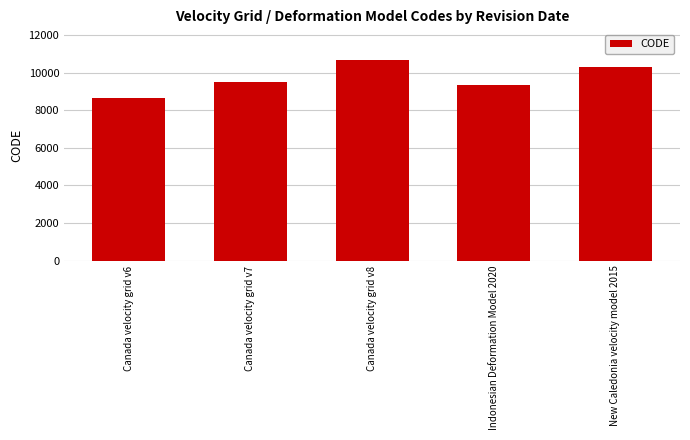

How many series are shown in this chart?

1